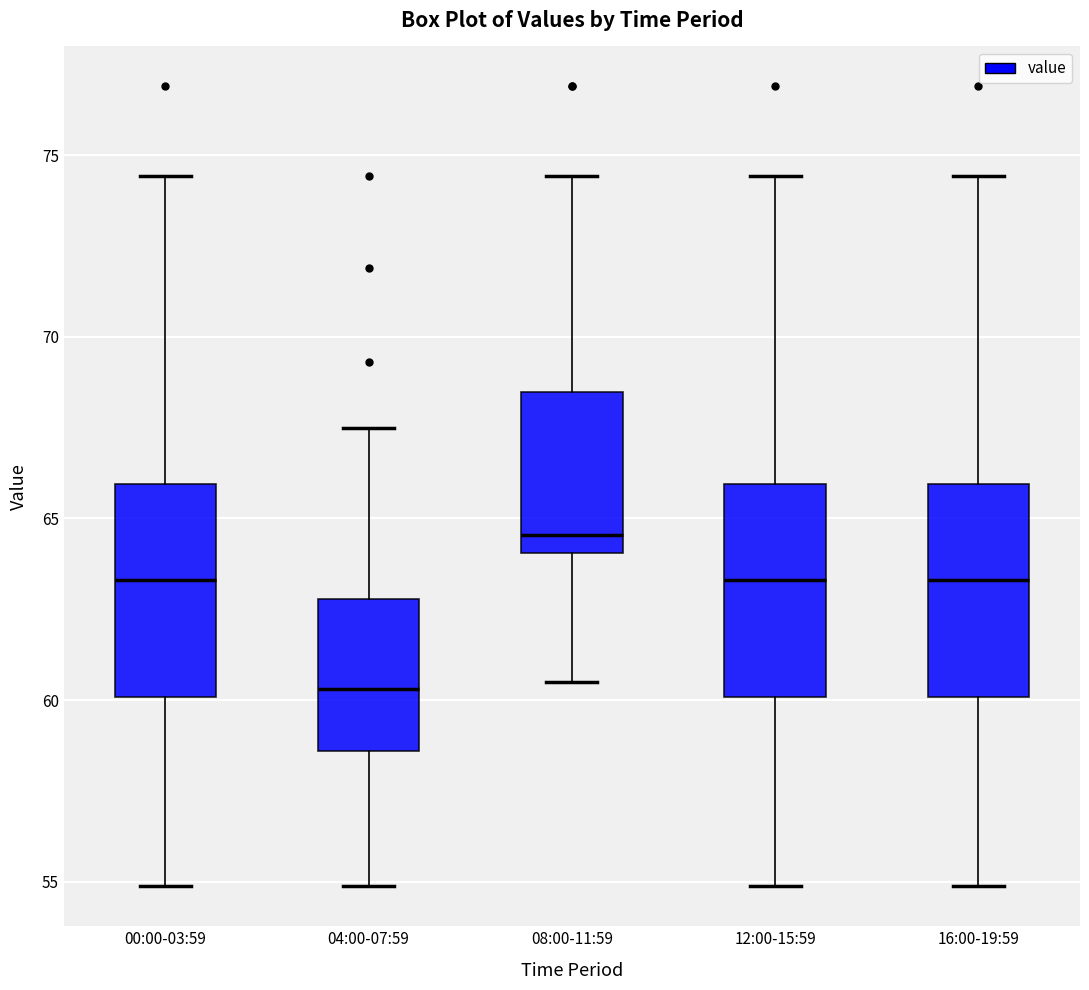

Where is the upper edge of the box for 16:00-19:59 on the y-axis? The values are not printed on the chart, so give them approximately, as read against the axis.

66.0